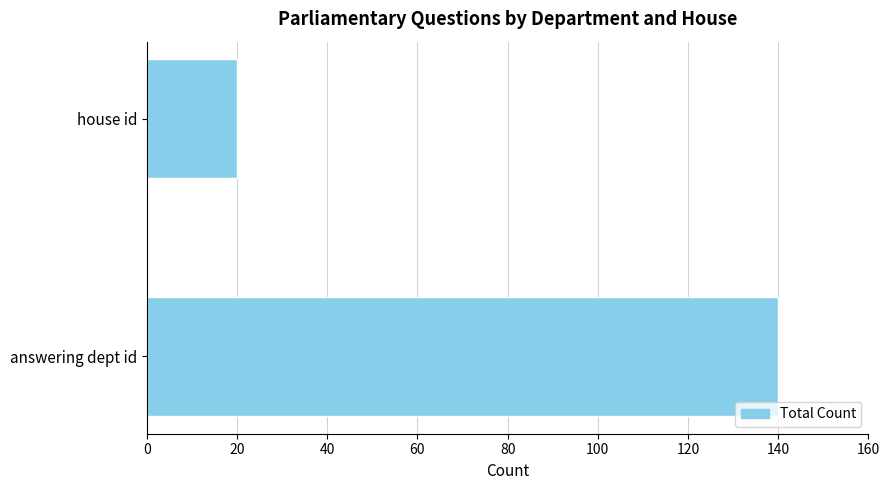

Reading top to bottom, list all the values displayed in this chart.

20	140